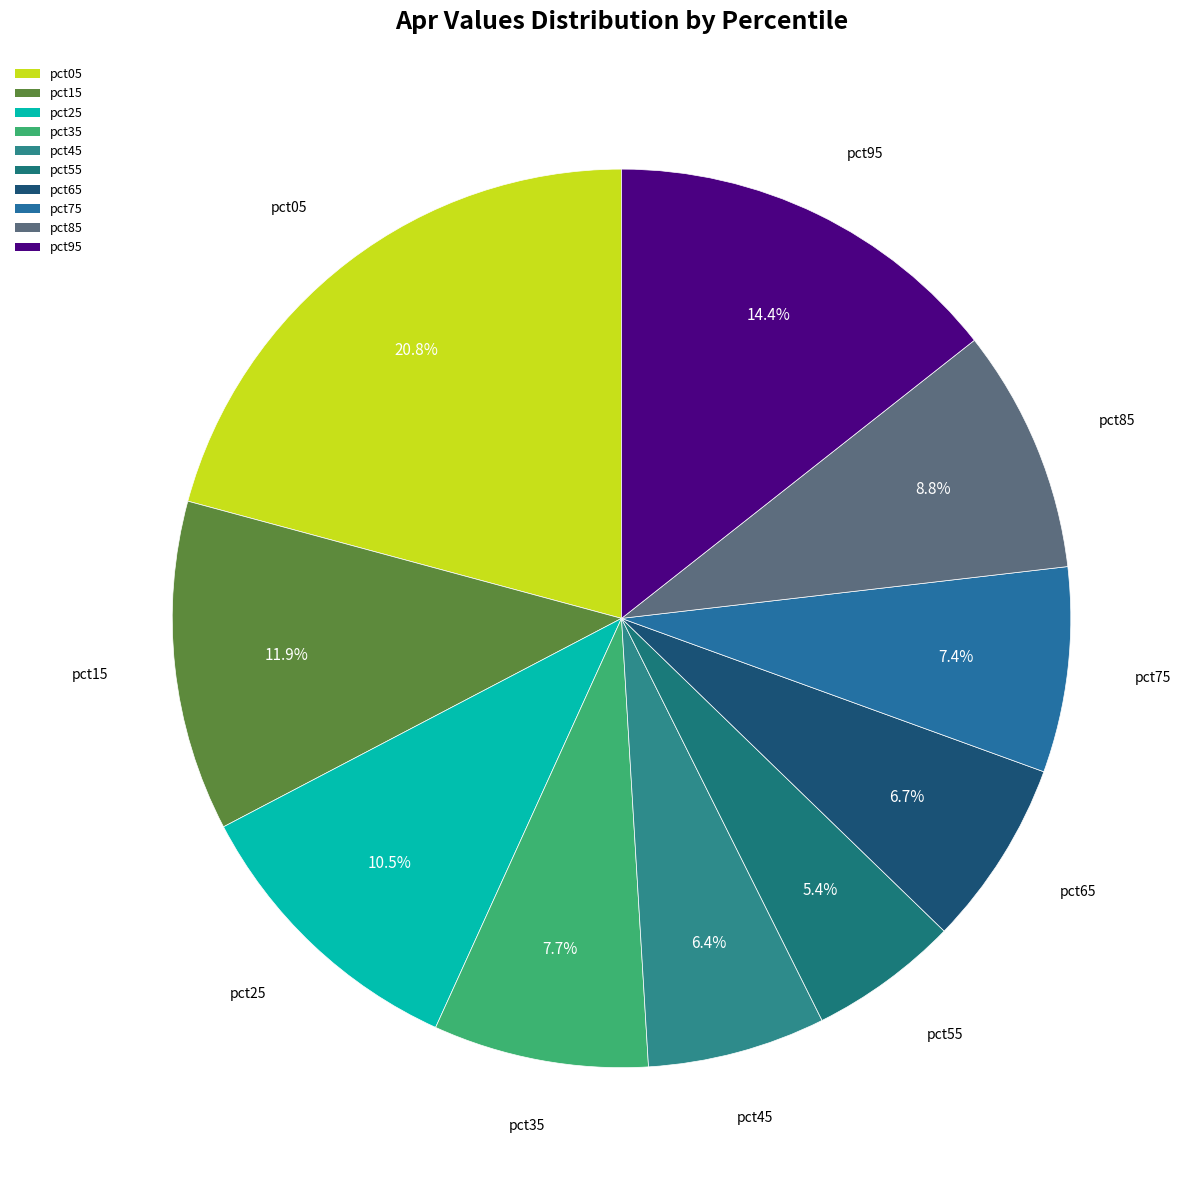

Count the number of slices in the pie.

10